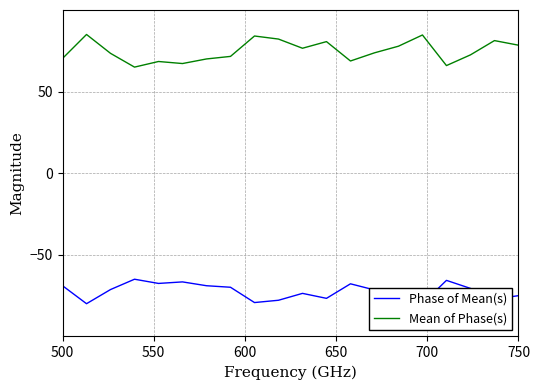

The Mean of Phase(s) series shows 127.1 at 10. True or false?

False